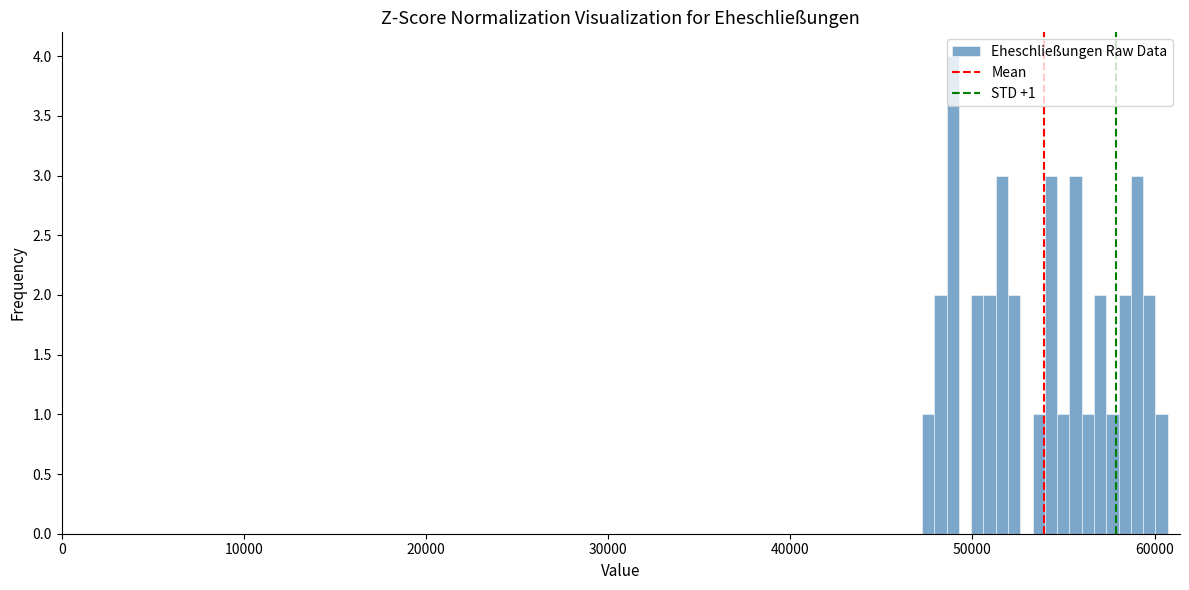

Around what value on the x-axis is the tallest bar? Give the approximate position of its centre, as read against the axis.

49000